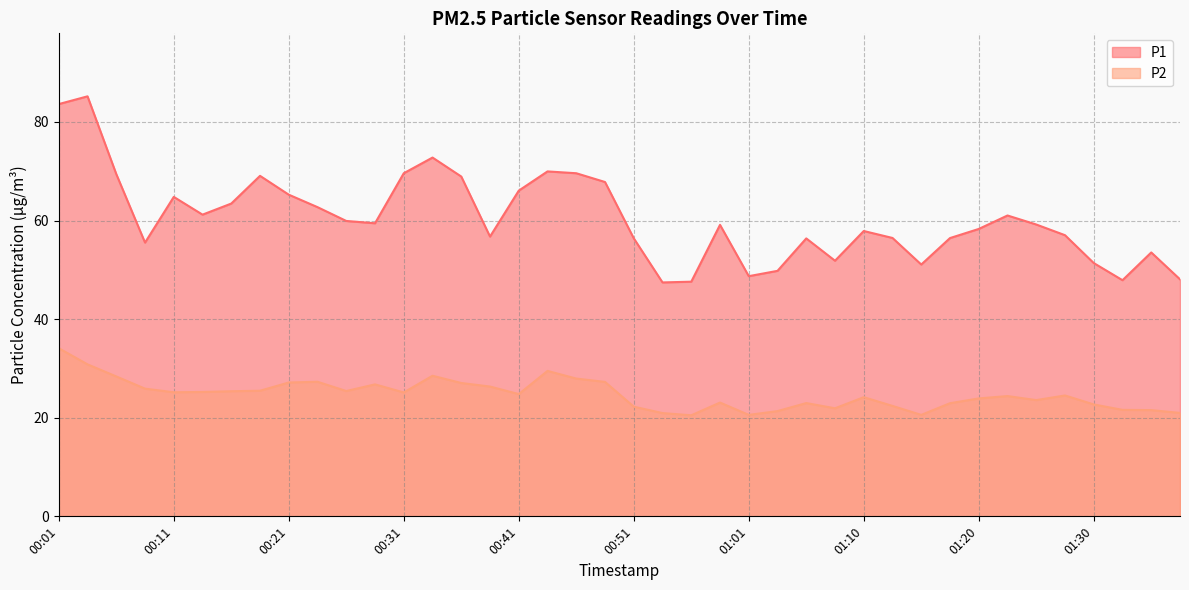

Rank the categories by P2 value from highest to lowest.

00:01, 00:04, 00:44, 00:33, 00:06, 00:46, 00:23, 00:48, 00:21, 00:36, 00:28, 00:38, 00:09, 00:19, 00:26, 00:16, 00:14, 00:11, 00:31, 00:41, 01:28, 01:23, 01:10, 01:20, 01:25, 00:58, 01:06, 01:18, 01:30, 01:13, 00:51, 01:08, 01:32, 01:35, 01:03, 01:37, 00:53, 01:01, 01:15, 00:56